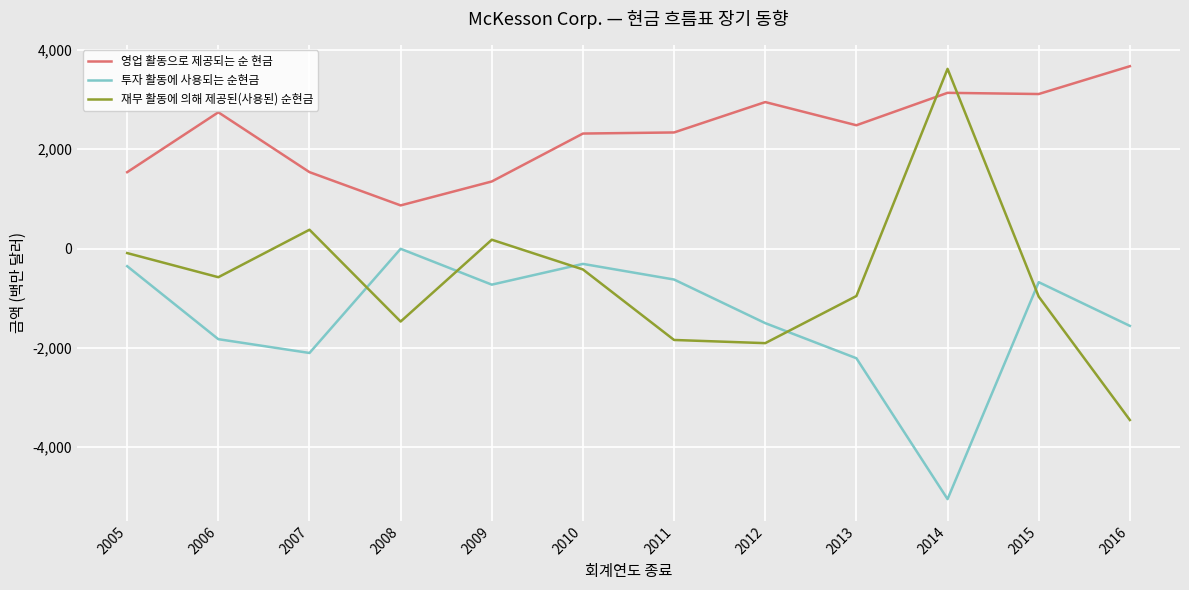

Which series has the largest total across all categories?

영업 활동으로 제공되는 순 현금